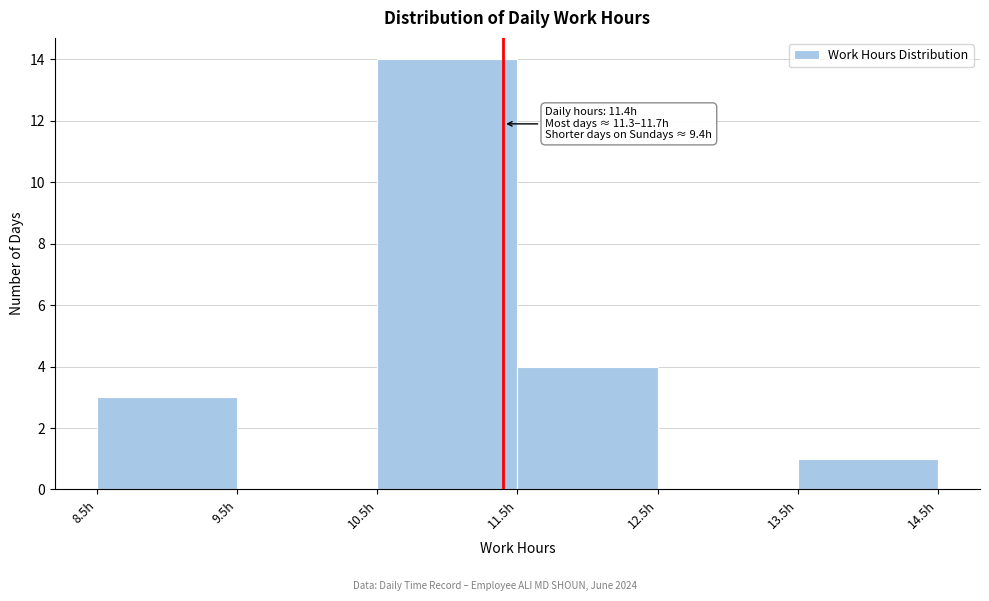

Which range on the x-axis has the tallest bar?

10.5 to 11.5